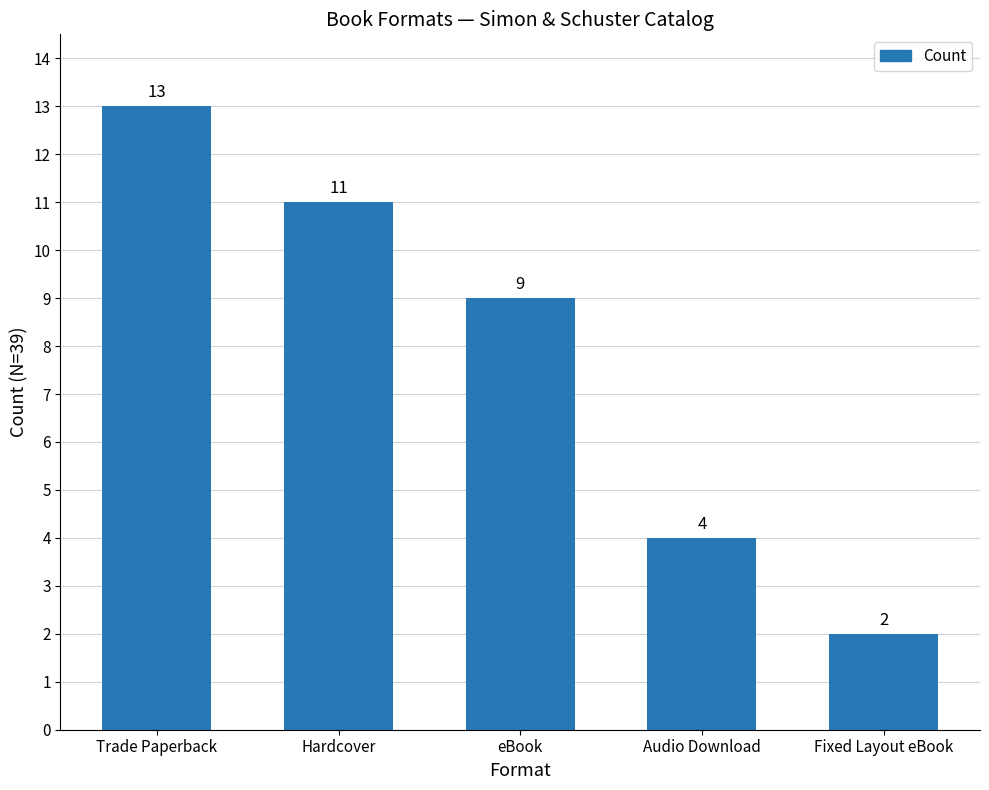

What position from the right is Trade Paperback?

5